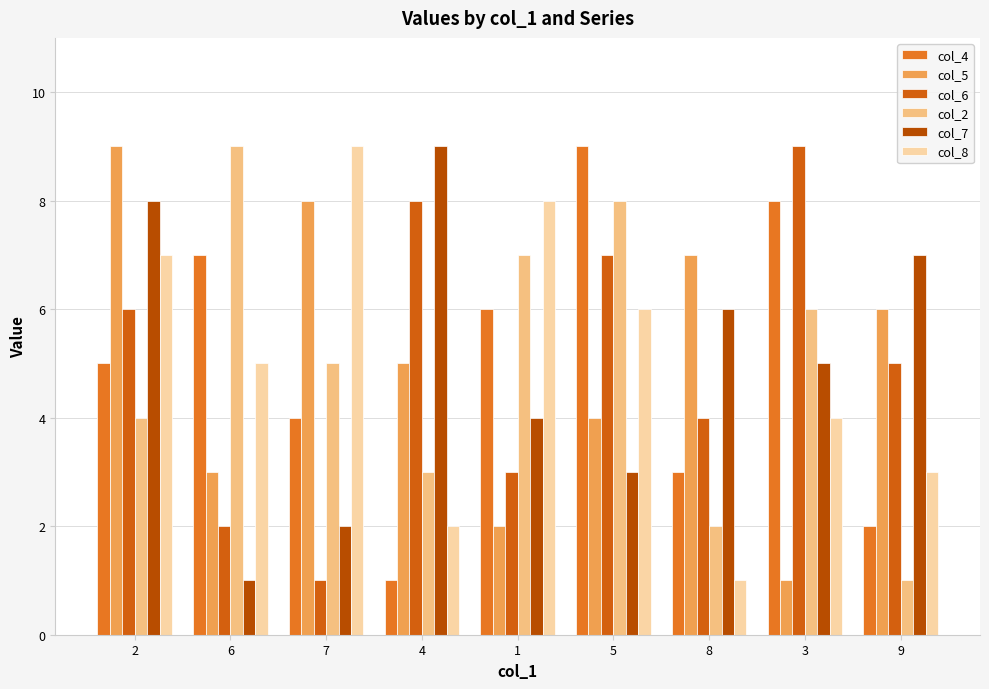

What is the spread (max minus min) of values at 4?

8